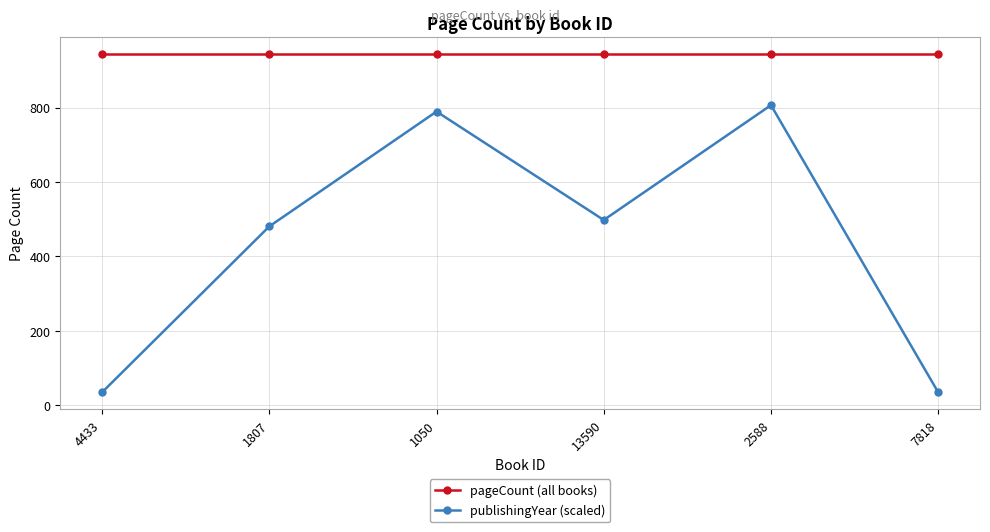

Reading left to right, extract all data points from this chart.

pageCount (all books): 4433=944.0	1807=944.0	1050=944.0	13590=944.0	2588=944.0	7818=944.0
publishingYear (scaled): 4433=34.3	1807=480.6	1050=789.5	13590=497.7	2588=806.7	7818=34.3